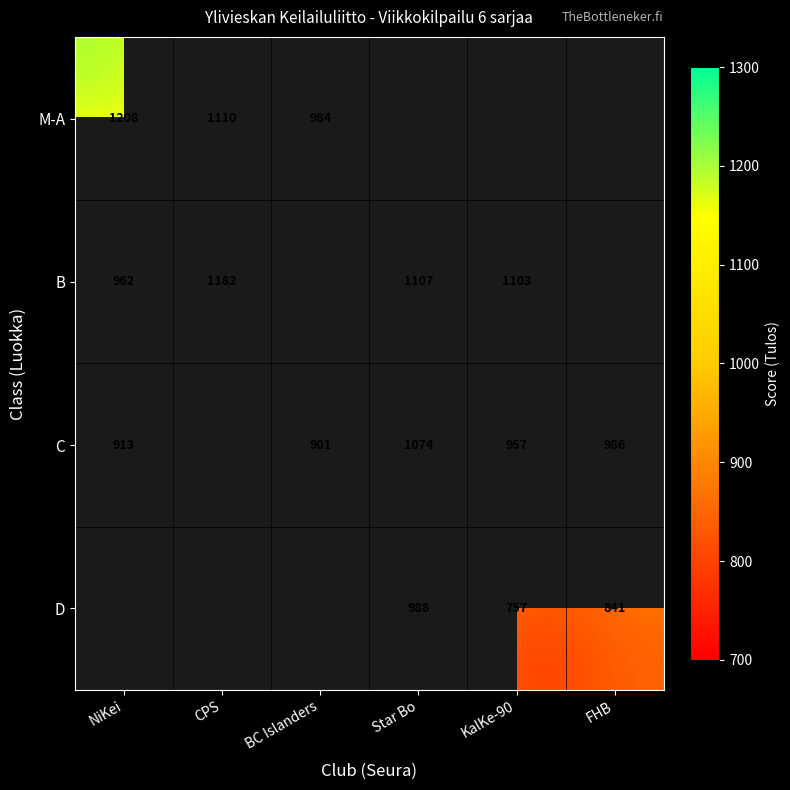

The value of D at Star Bo is 610. True or false?

False